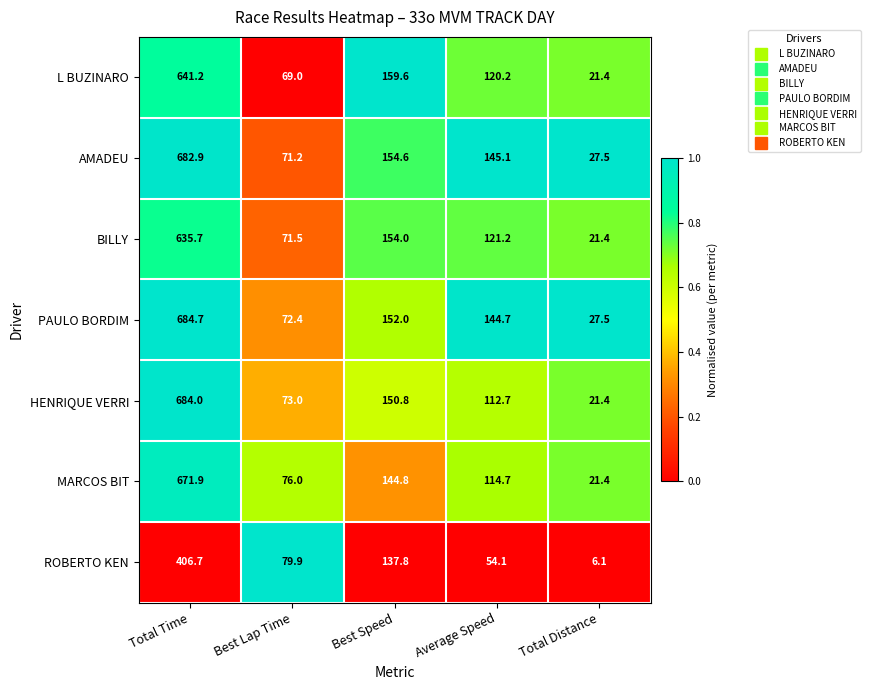

Is it true that MARCOS BIT equals 671.9 at Total Time?

True